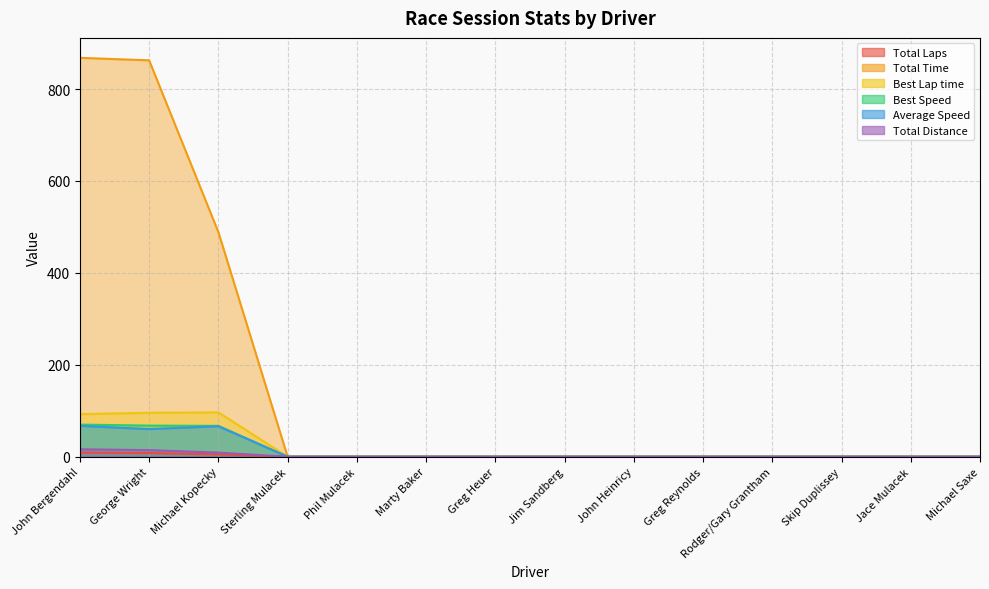

Is the value of Best Speed at George Wright greater than the value of Total Time at Marty Baker?

Yes